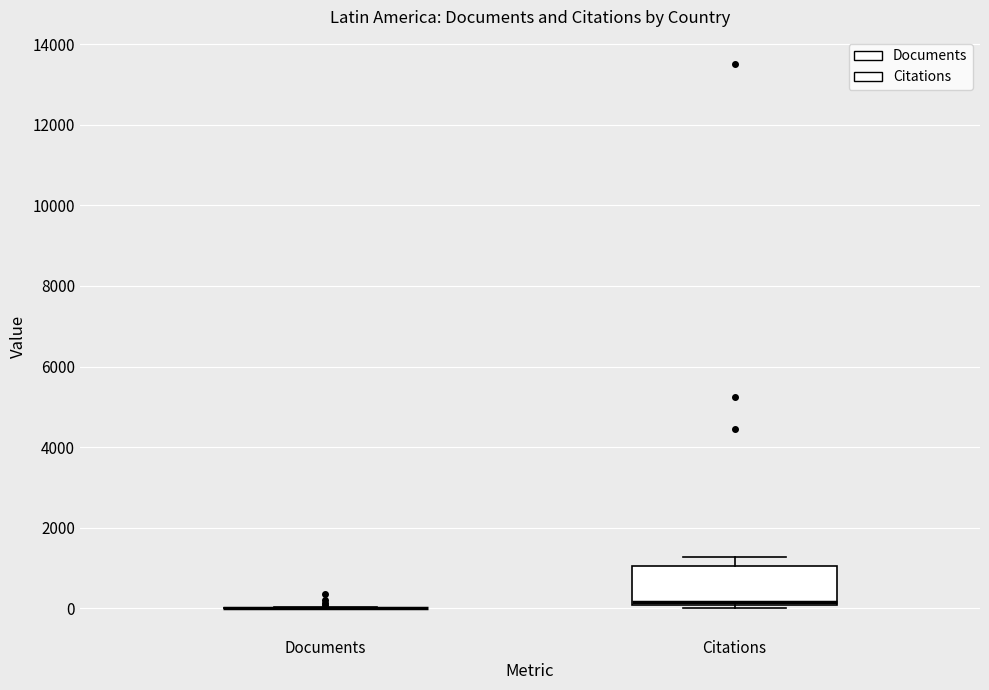

Reading left to right, transcribe this box plot: for each box, give where its median line is, the range the box spans, and where its two whiskers end, as read against the y-axis. The values are not printed on the chart, so give them approximately, as read against the axis.

Documents: box collapsed to a line at 0, whiskers 0 to 0
Citations: median 200, box 0 to 1000, whiskers 0 (just below the box's lower edge) to 1200